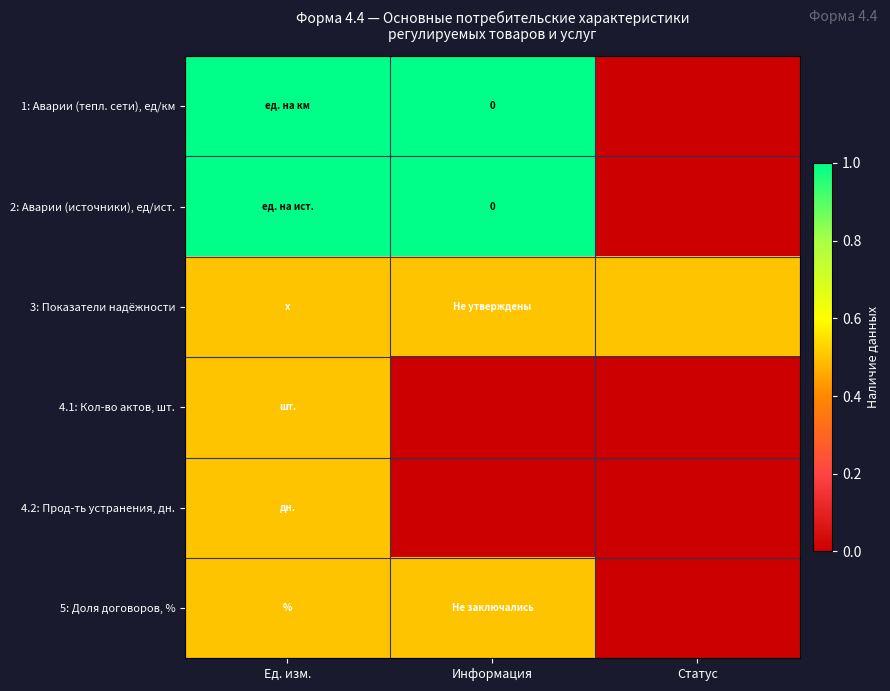

What is the approximate value of 1: Аварии (тепл. сети), ед/км at Информация?

1.0